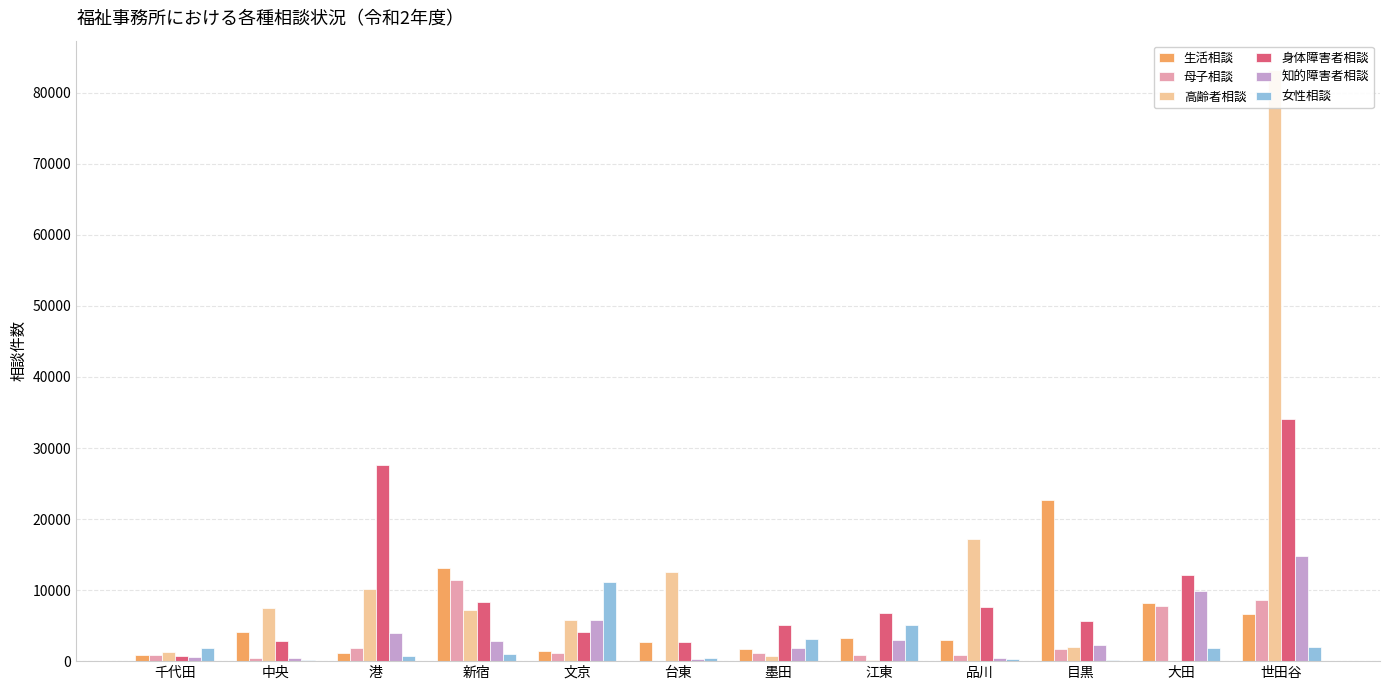

What is the value of the 知的障害者相談 bar at the 10th from the left?

2256